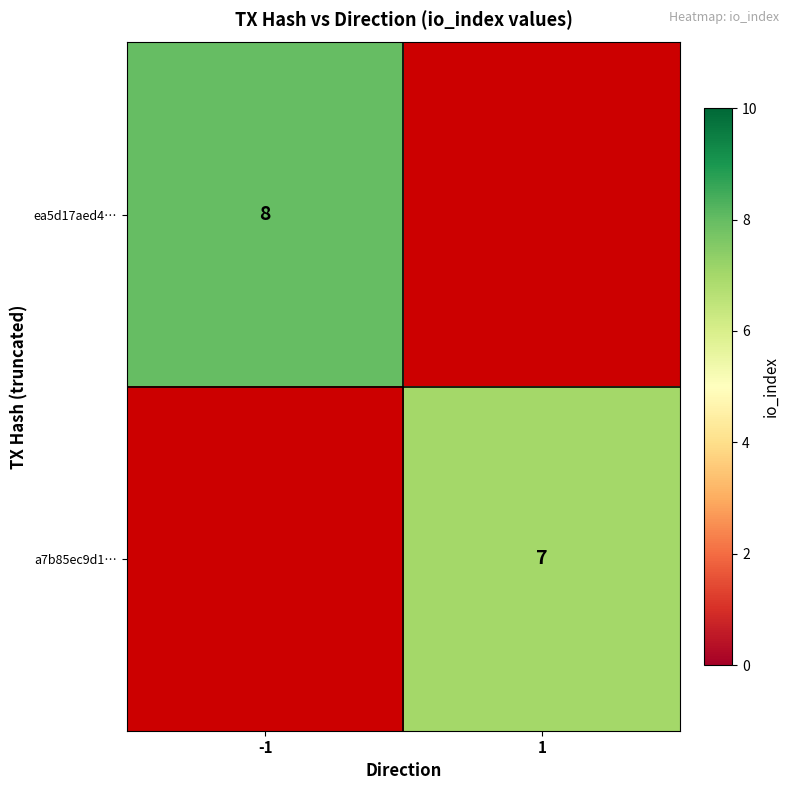

True or false: a7b85ec9d1… has a value of 11.2 at 1.

False